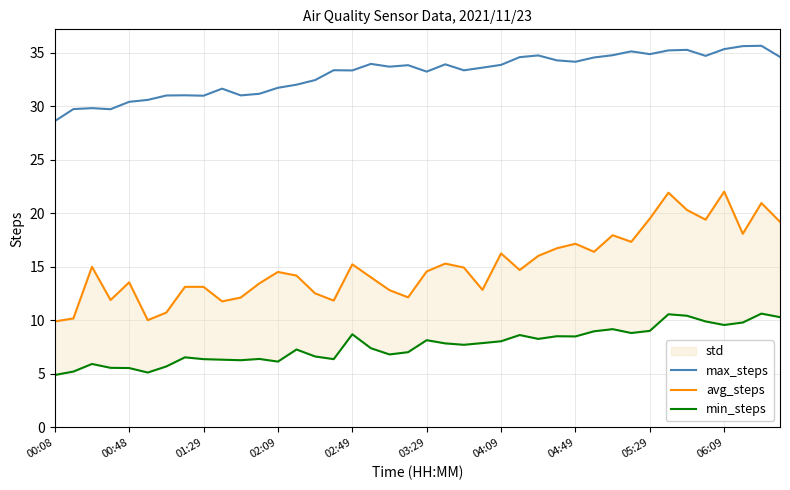

Which series has the largest range (max minus min)?

avg_steps